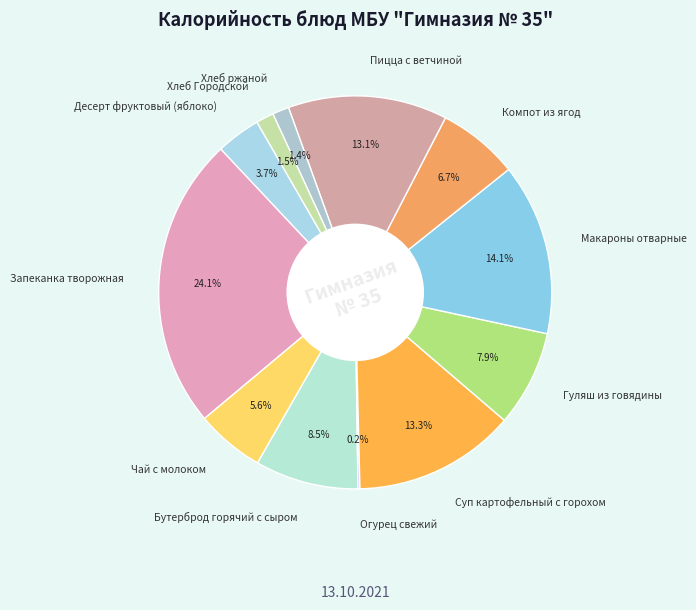

Approximately how many times larger is the value at Хлеб Городской compared to Компот из ягод?

0.2